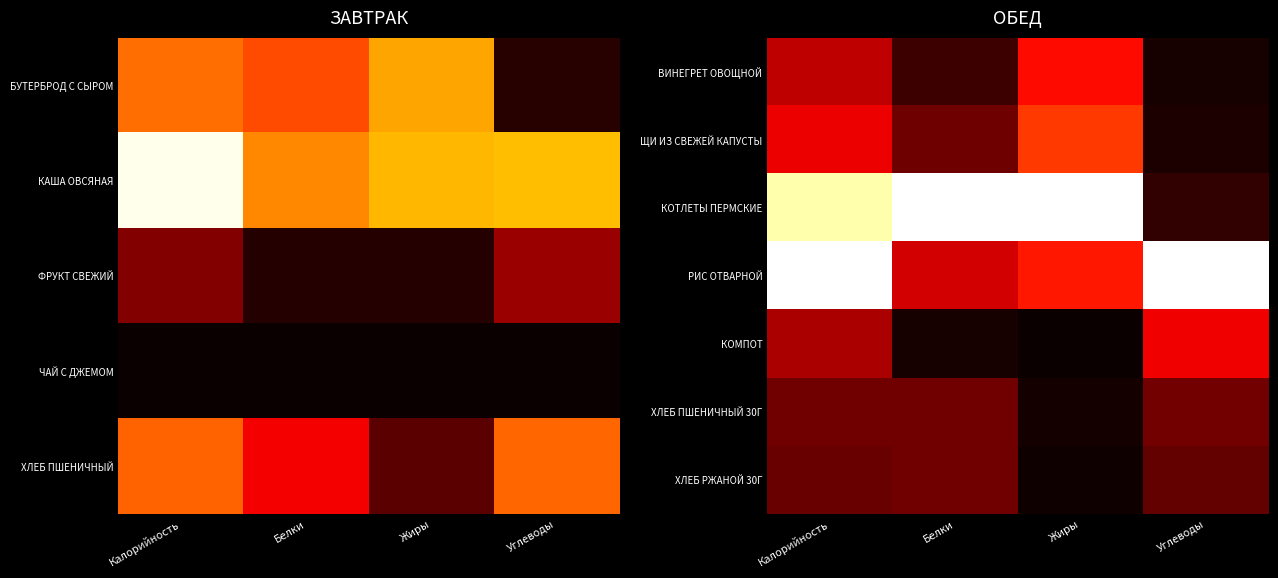

What is the approximate value of ВИНЕГРЕТ ОВОЩНОЙ at Жиры?

0.4